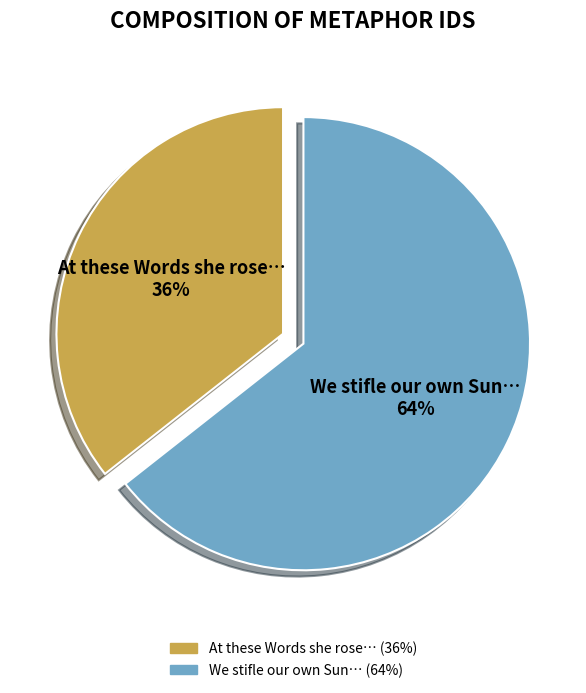

Is there a majority slice in this chart?

Yes